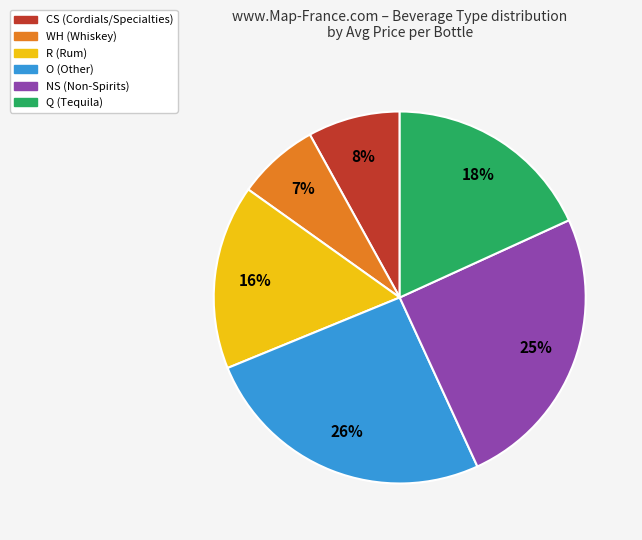

To the nearest percent, what percentage of the pie is Q?

18%